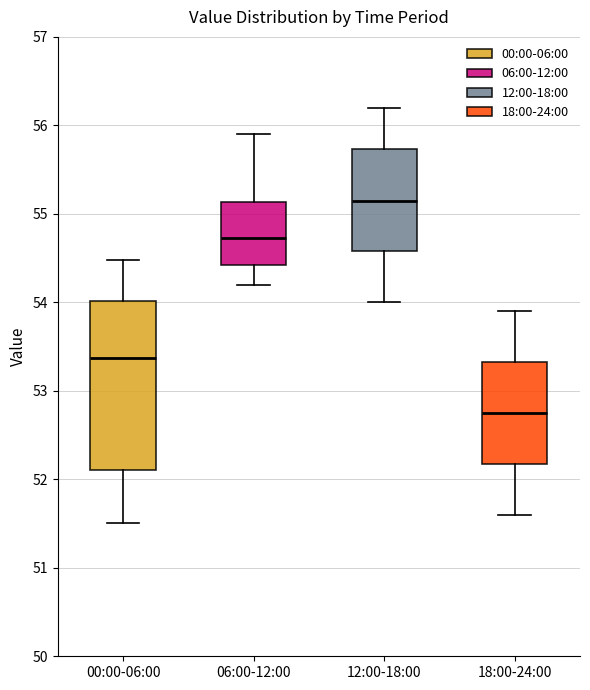

Which box has the highest median line?

12:00-18:00